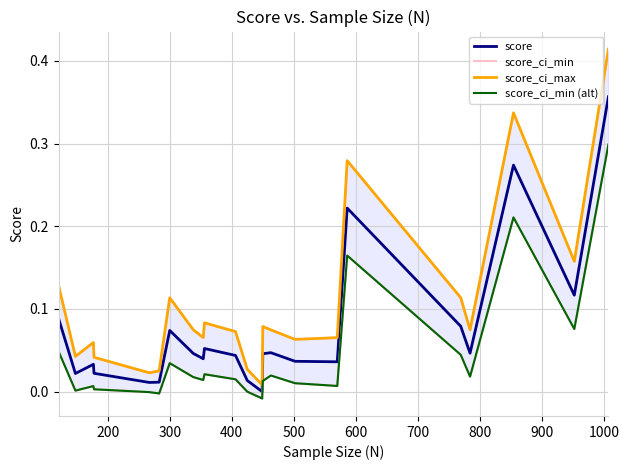

Reading left to right, extract all data points from this chart.

score: 0.1	0.0	0.0	0.0	0.0	0.0	0.1	0.0	0.0	0.1	0.0	0.0	0.0	0.0	0.0	0.0	0.0	0.2	0.1	0.0	0.3	0.1	0.4
score_ci_min: 0.0	0.0	0.0	0.0	-0.0	-0.0	0.0	0.0	0.0	0.0	0.0	-0.0	-0.0	0.0	0.0	0.0	0.0	0.2	0.0	0.0	0.2	0.1	0.3
score_ci_max: 0.1	0.0	0.1	0.0	0.0	0.0	0.1	0.1	0.1	0.1	0.1	0.0	0.0	0.1	0.1	0.1	0.1	0.3	0.1	0.1	0.3	0.2	0.4
score_ci_min (alt): 0.0	0.0	0.0	0.0	-0.0	-0.0	0.0	0.0	0.0	0.0	0.0	-0.0	-0.0	0.0	0.0	0.0	0.0	0.2	0.0	0.0	0.2	0.1	0.3